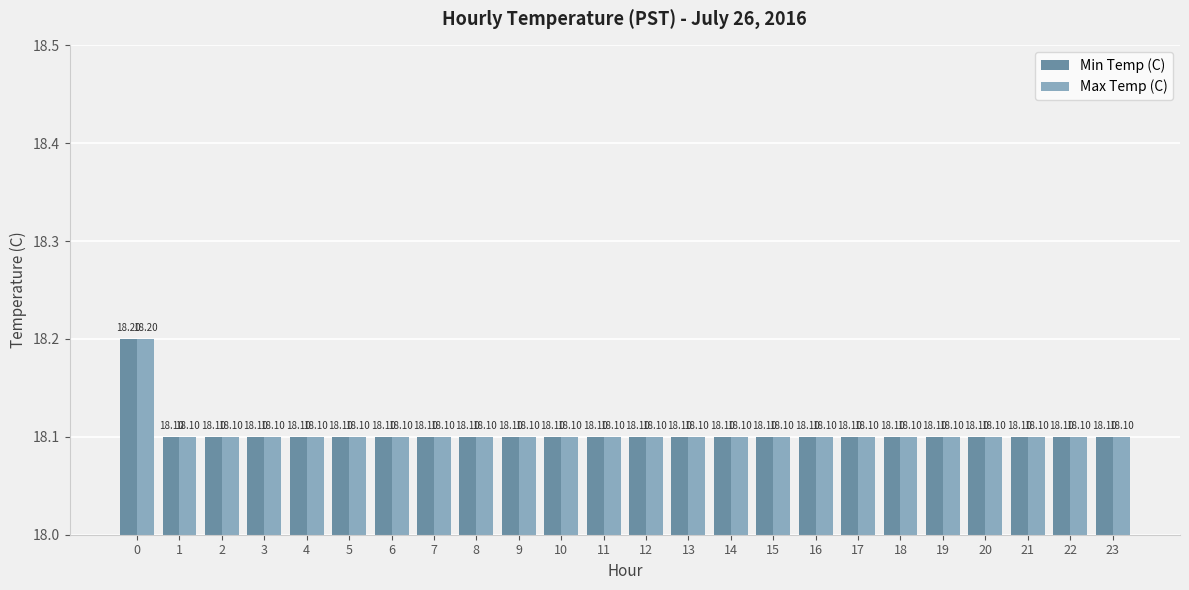

What is the total value across all series at 12?

36.2